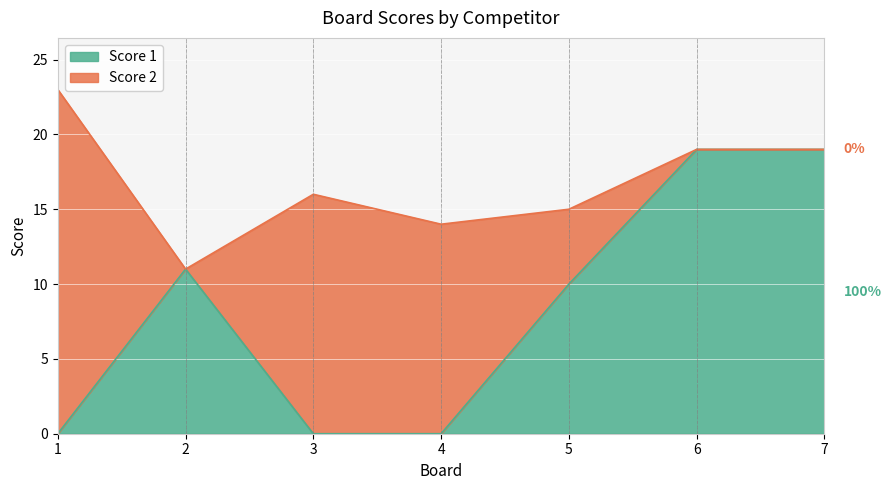

Reading left to right, list all the values displayed in this chart.

1=0	2=11	3=0	4=0	5=10	6=19	7=19